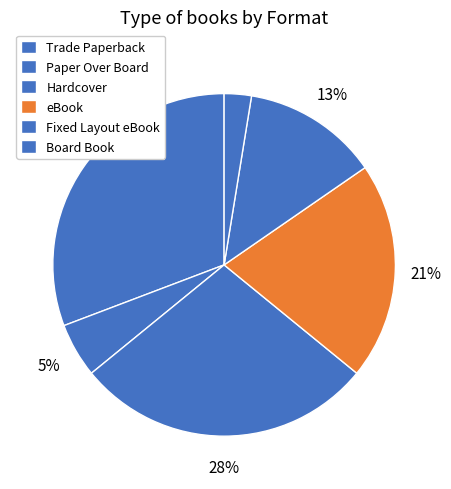

Is it true that Hardcover is 17% of the pie?

False